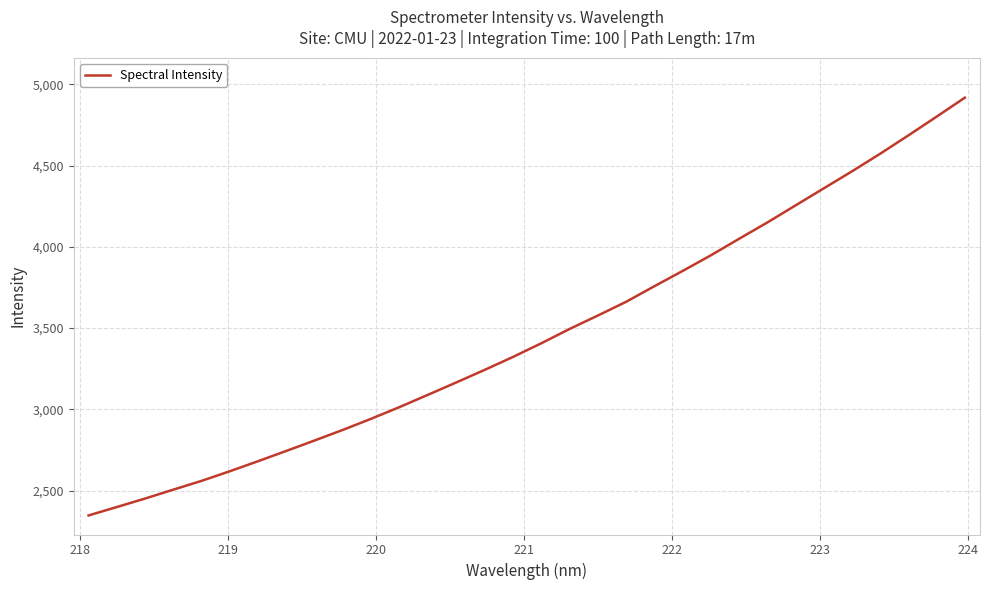

What is the greatest value displayed?

4917.8